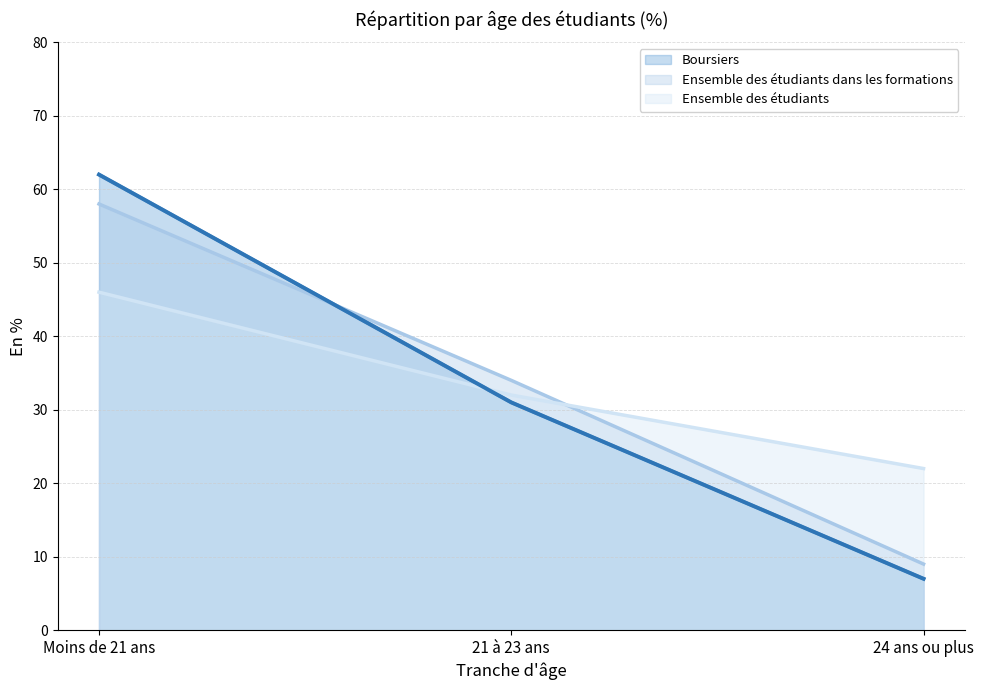

What are all the series names shown in the legend?

Boursiers, Ensemble des étudiants dans les formations, Ensemble des étudiants